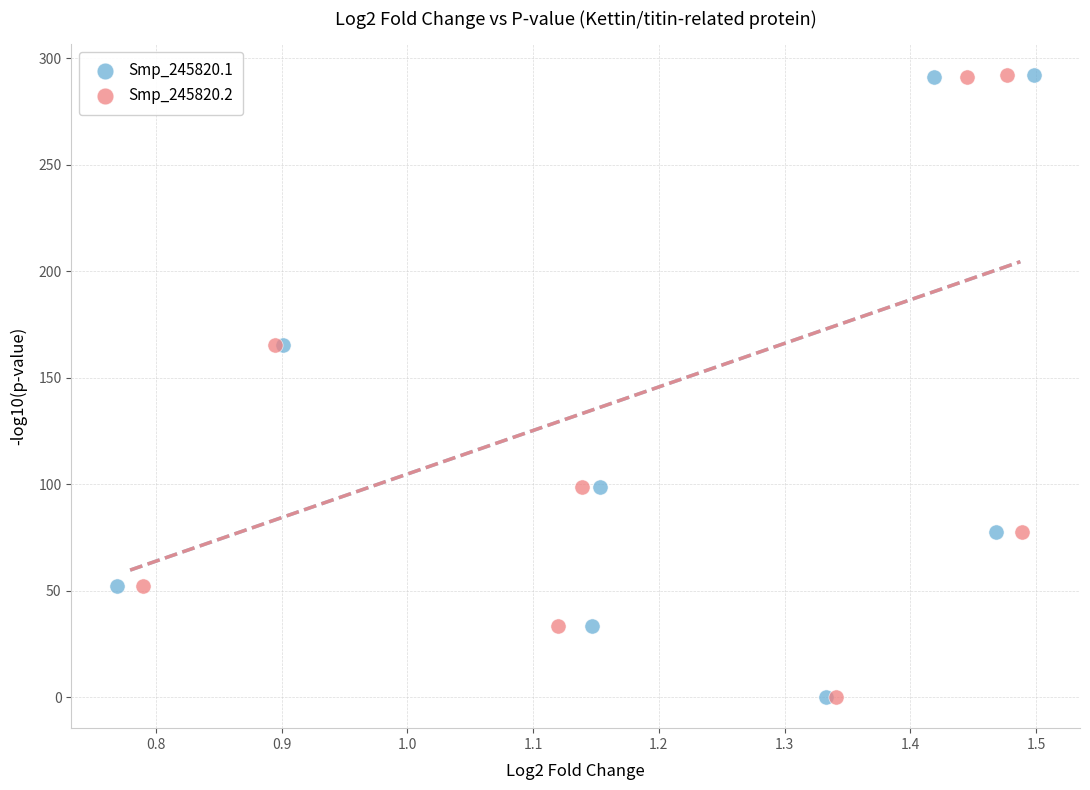

What are all the series names shown in the legend?

Smp_245820.1, Smp_245820.2